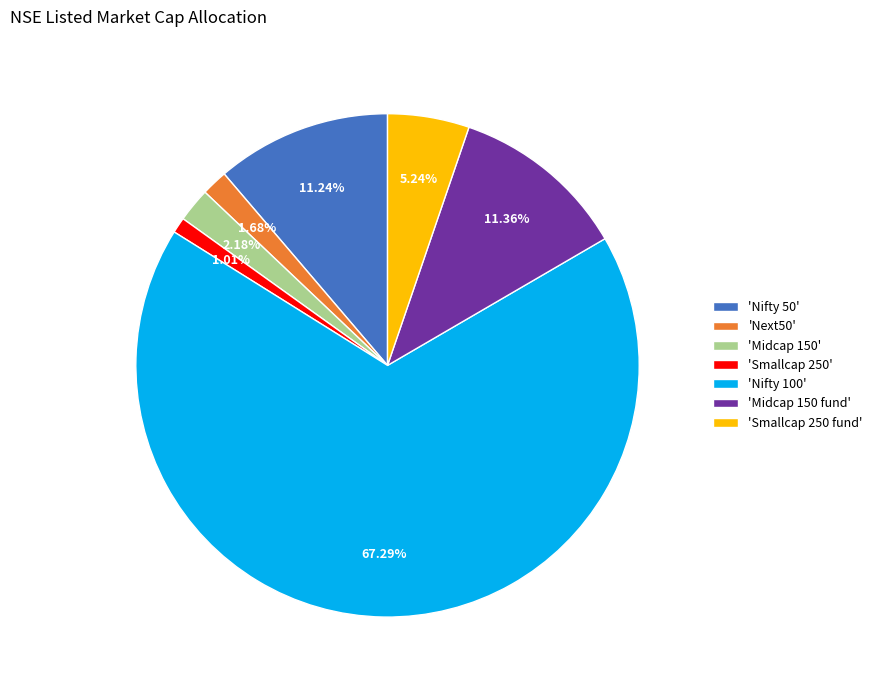

To the nearest percent, what is the average slice percentage?

14%